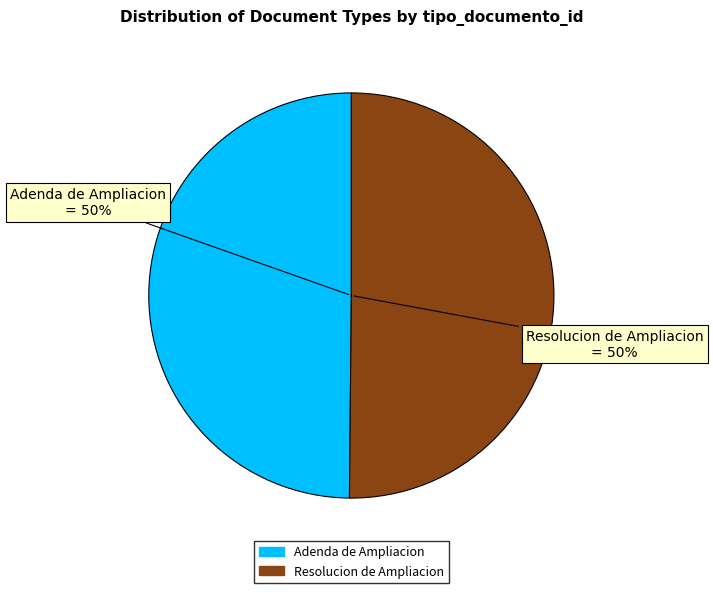

To the nearest percent, what portion does Resolucion de Ampliacion represent?

50%